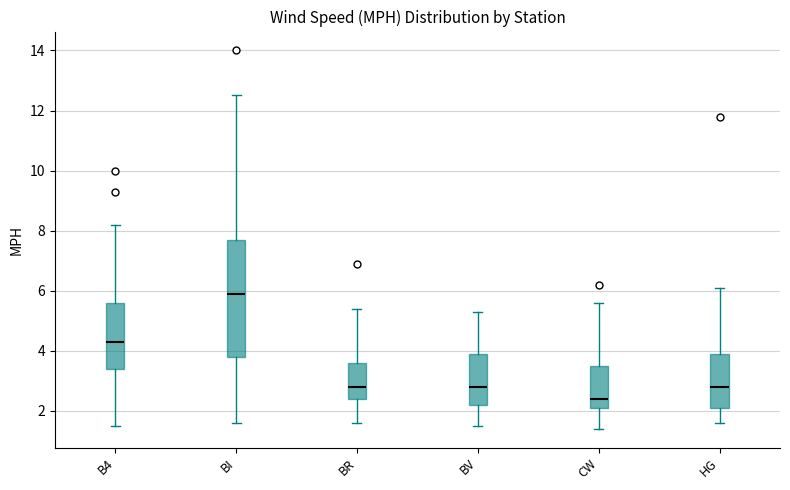

Reading left to right, transcribe this box plot: for each box, give where its median line is, the range the box spans, and where its two whiskers end, as read against the y-axis. The values are not printed on the chart, so give them approximately, as read against the axis.

B4: median 4.4, box 3.4 to 5.6, whiskers 1.6 to 8.2
BI: median 6.0, box 3.8 to 7.8, whiskers 1.6 to 12.6
BR: median 2.8, box 2.4 to 3.6, whiskers 1.6 to 5.4
BV: median 2.8, box 2.2 to 4.0, whiskers 1.6 to 5.4
CW: median 2.4, box 2.2 to 3.6, whiskers 1.4 to 5.6
HG: median 2.8, box 2.2 to 4.0, whiskers 1.6 to 6.2